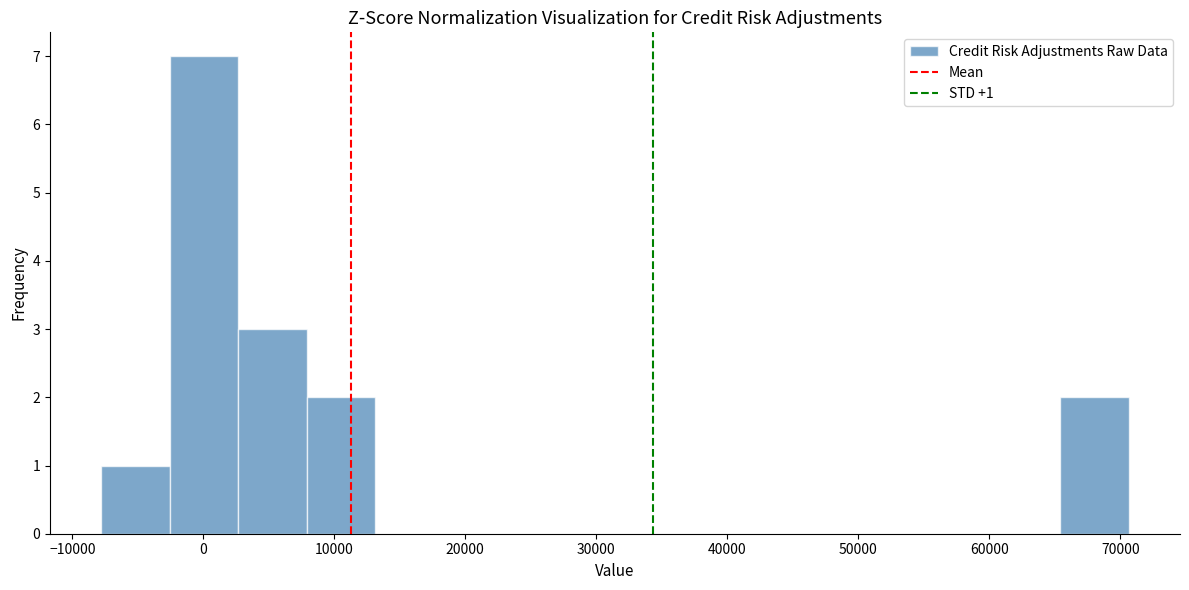

Over which range of the x-axis is the bar tallest?

-3000 to 3000